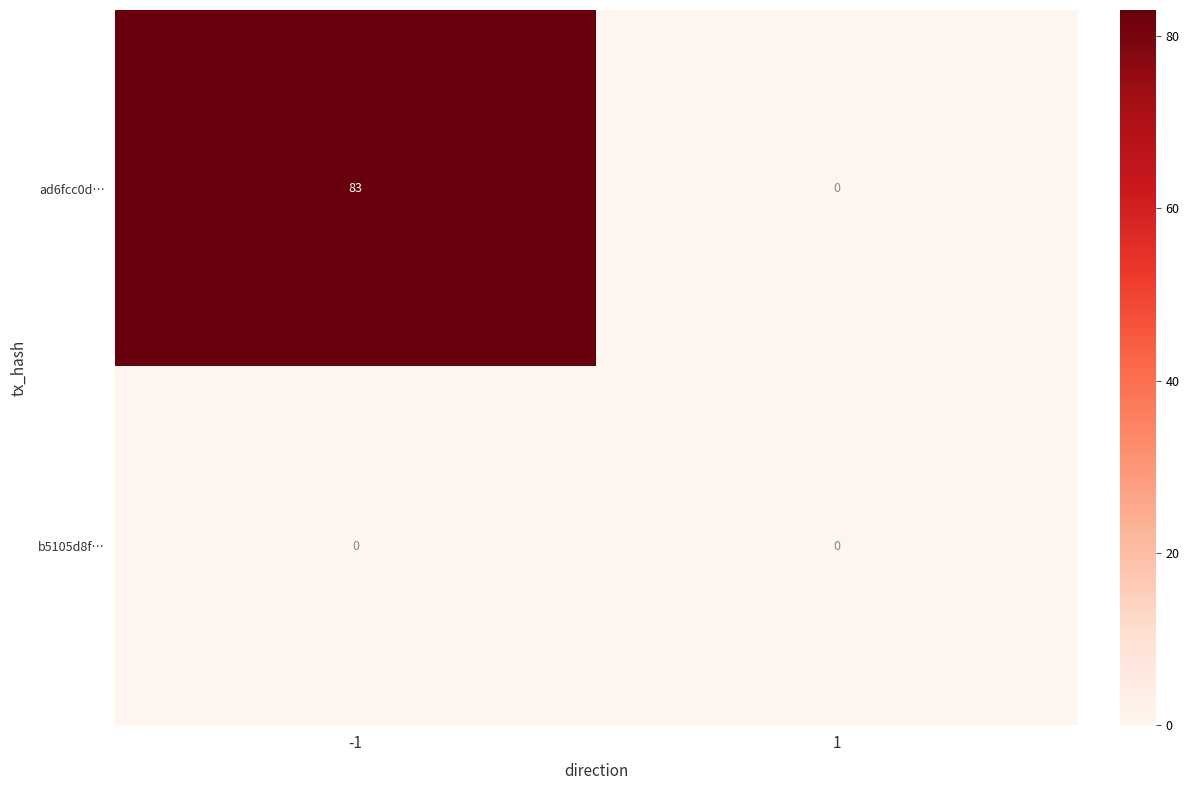

The value of ad6fcc0d… at -1 is 116. True or false?

False